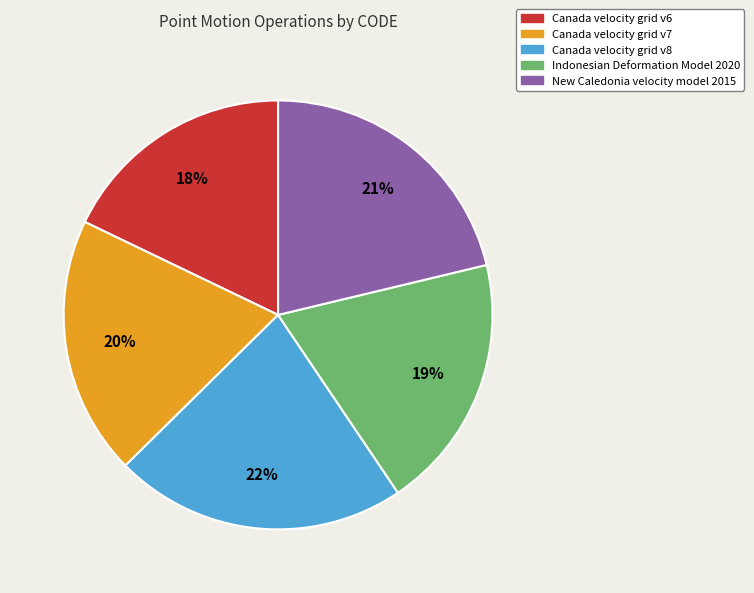

Is there any slice that represents more than half of the pie?

No